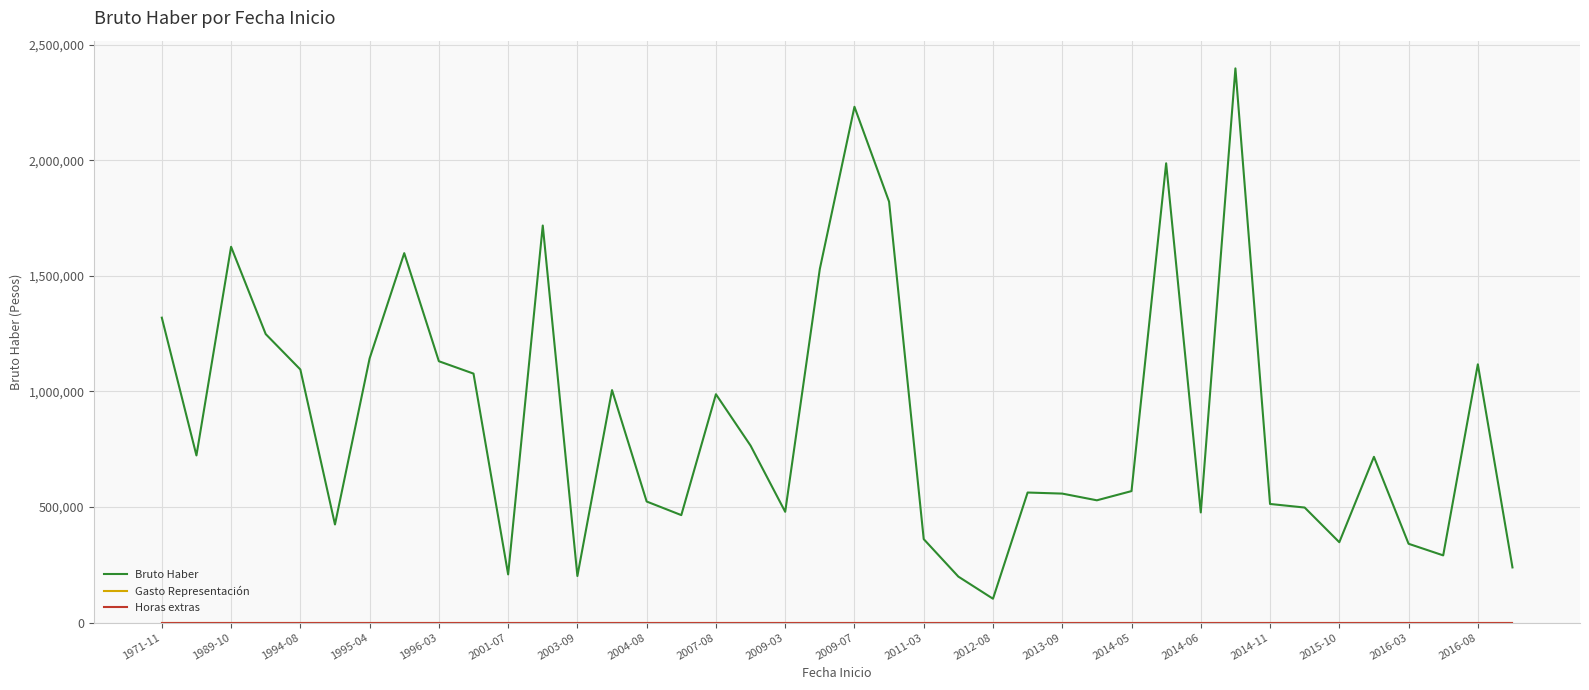

How many lines are shown in the chart?

3